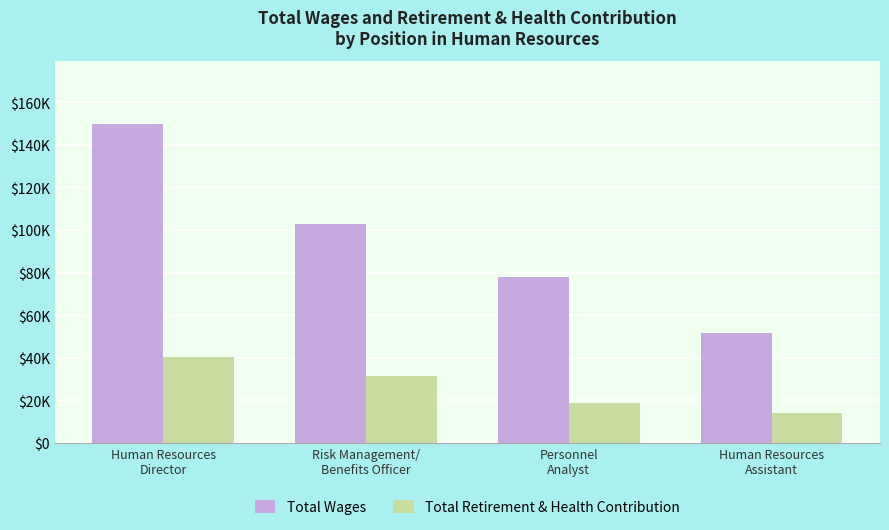

Rank the series by their average value, from highest to lowest.

Total Wages, Total Retirement & Health Contribution